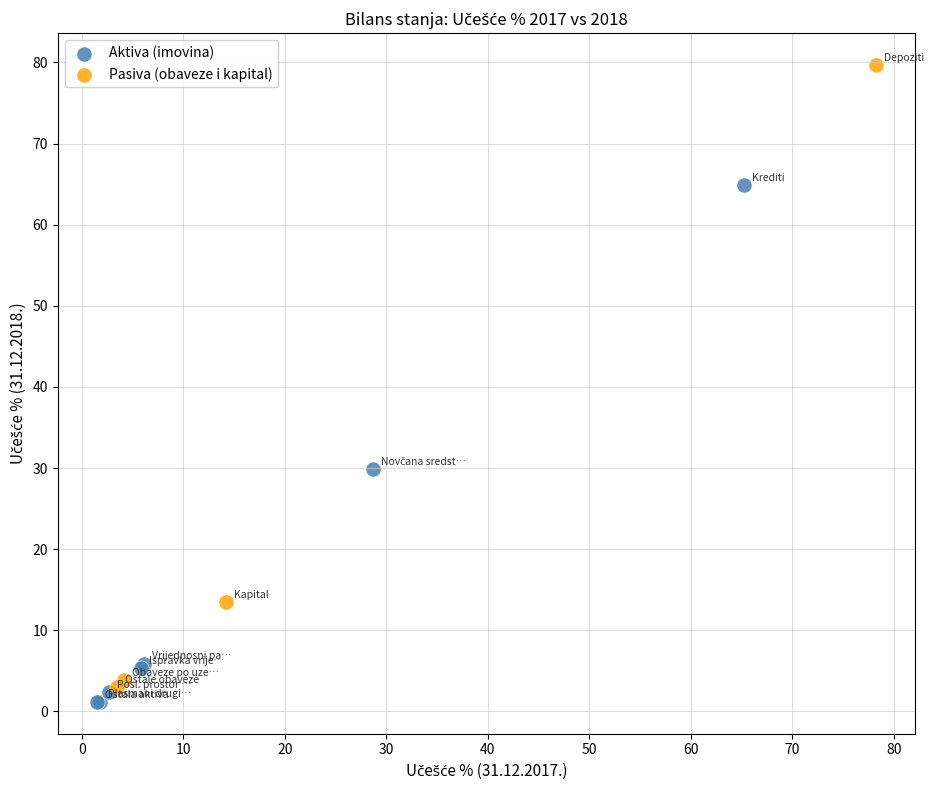

Which series contains the lowest Y value?

Aktiva (imovina)